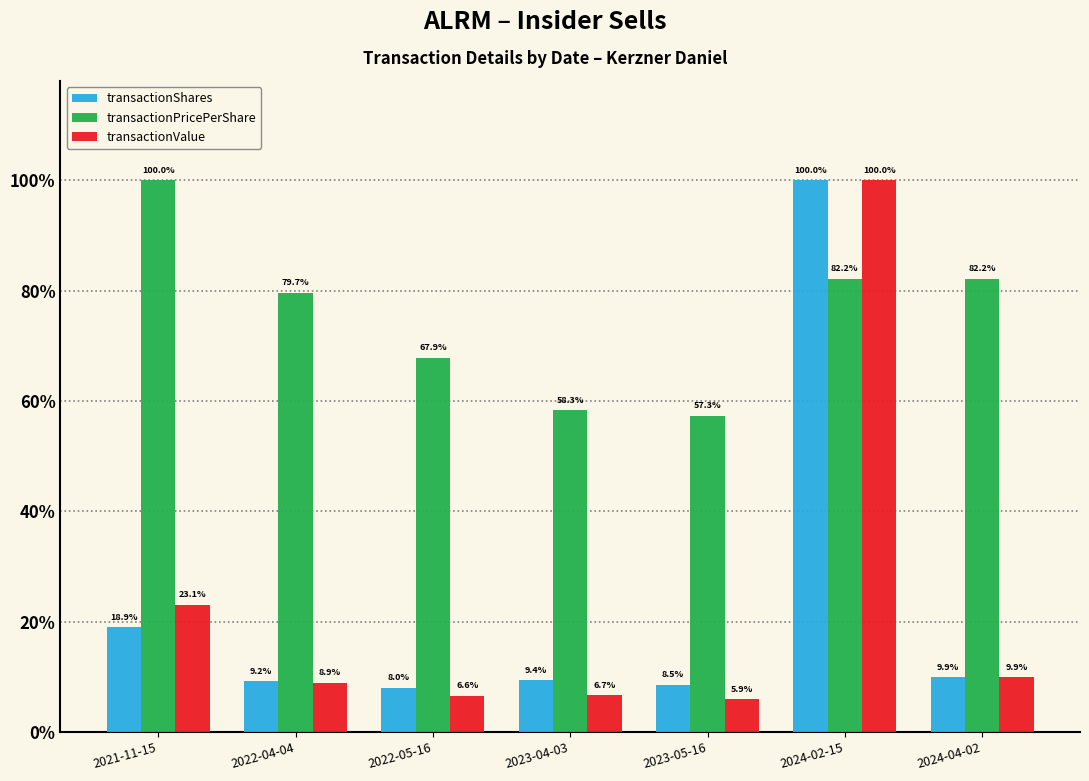

What is the spread (max minus min) of values at 2024-04-02?

1437923.7